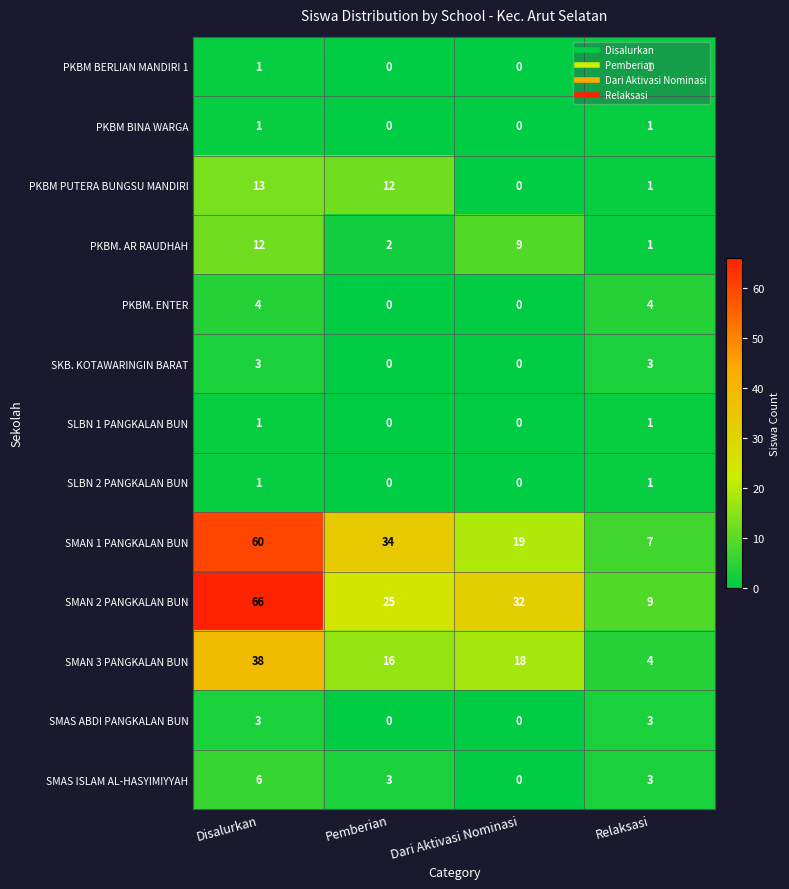

What is the greatest value displayed?

66